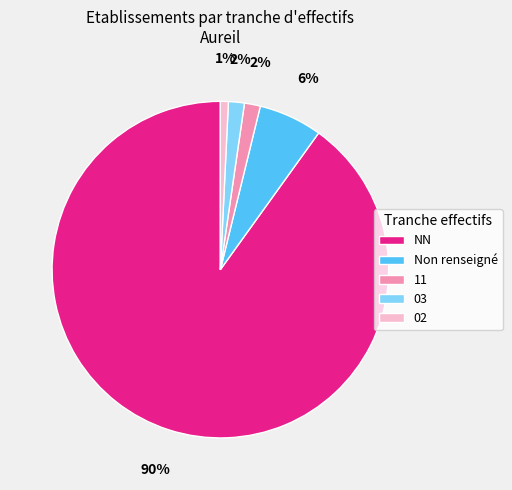

The NN slice represents 15% of the pie. True or false?

False